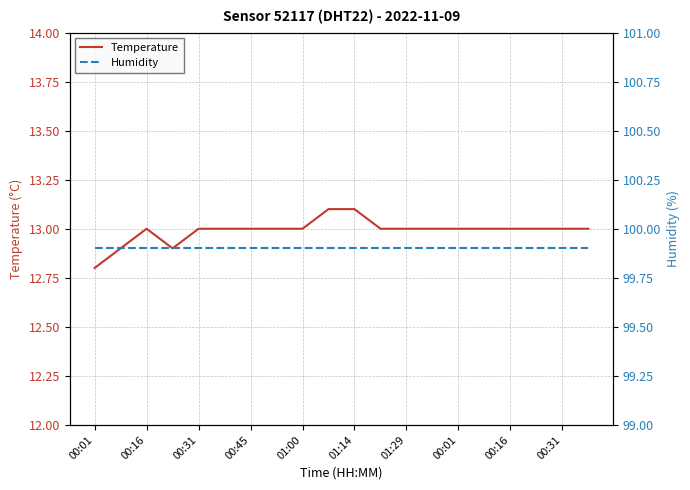

Between 00:16 and 18, which series saw the biggest shift?

Temperature